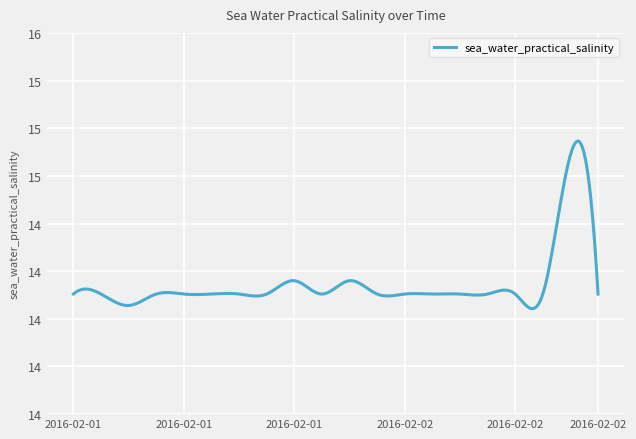

Does the chart display data point markers on the line(s)?

No